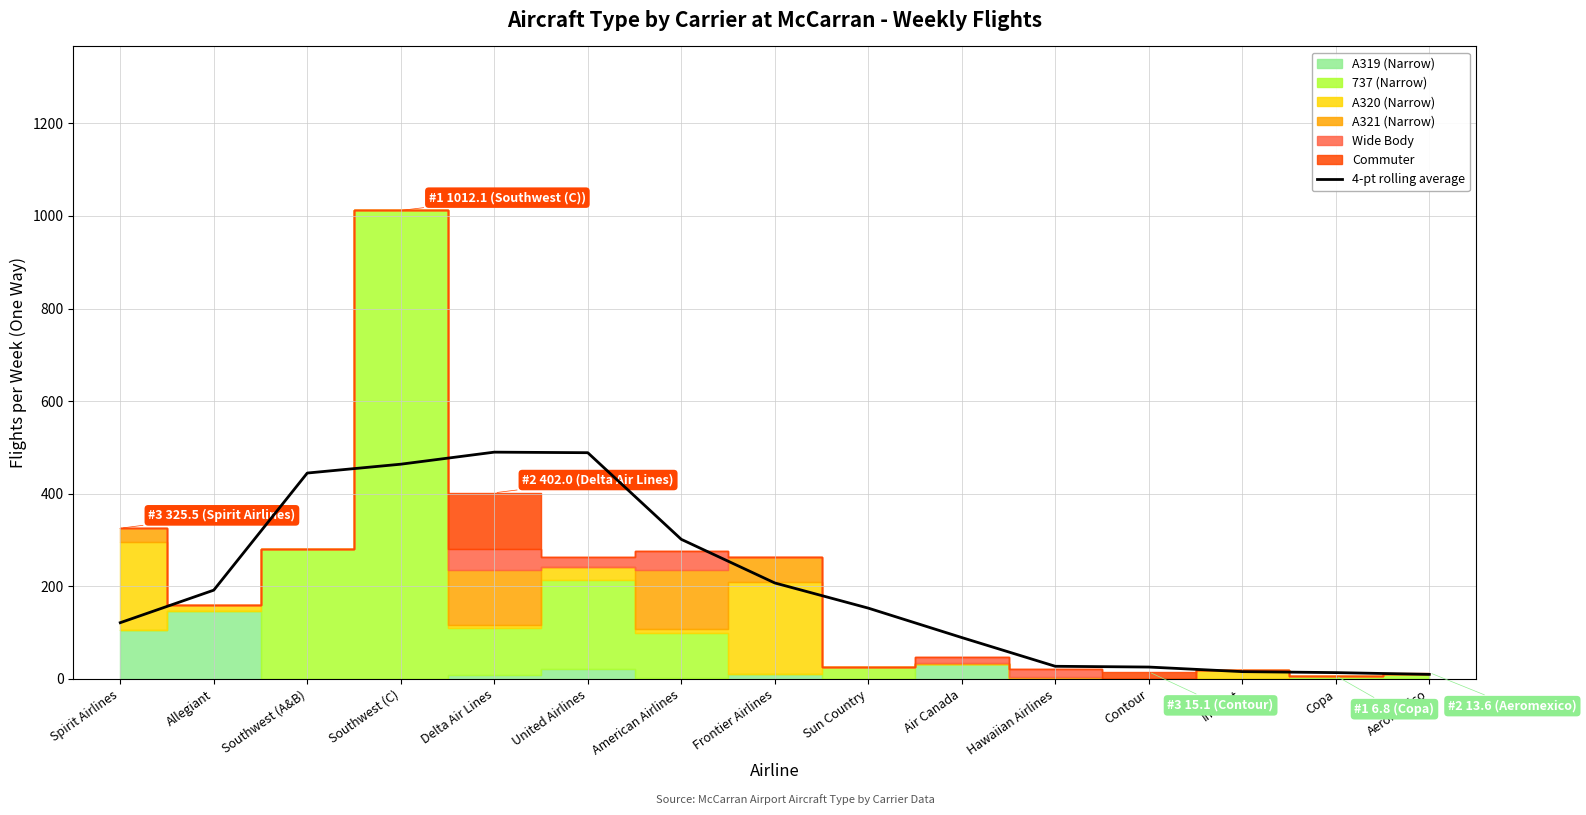

What is the label of the 13th point from the left?

Interjet